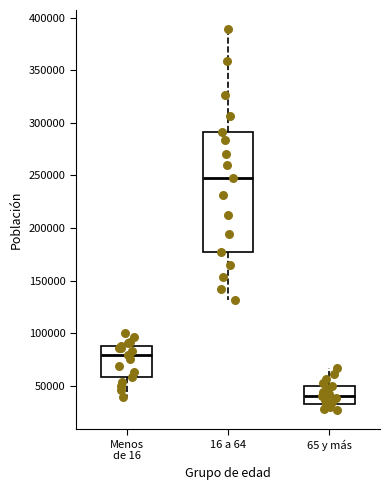

Comparing the boxes themselves (not the whiskers), which one is the tallest?

16 a 64